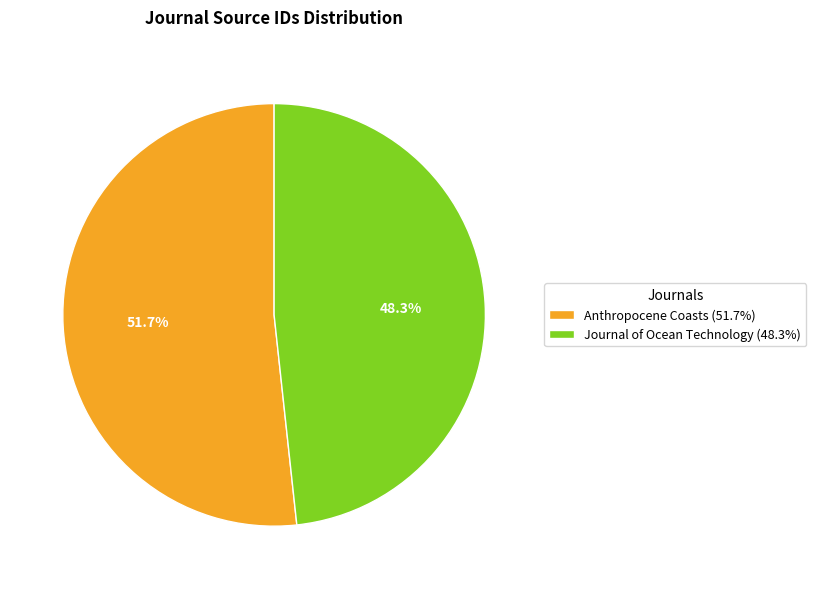

Is the sum of Journal of Ocean Technology and Anthropocene Coasts greater than half?

Yes